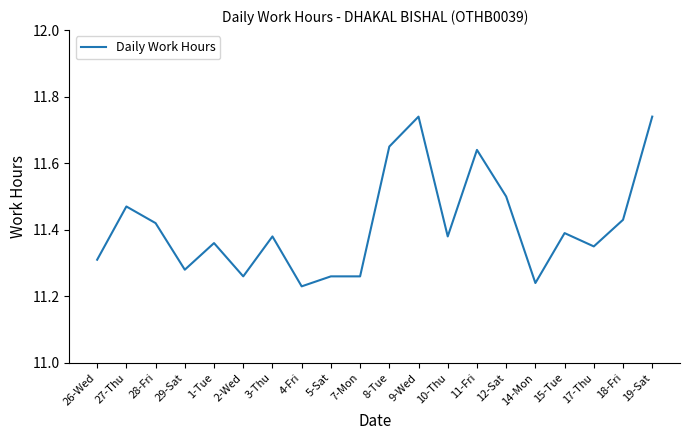

What is the difference between the maximum and minimum values?

0.5